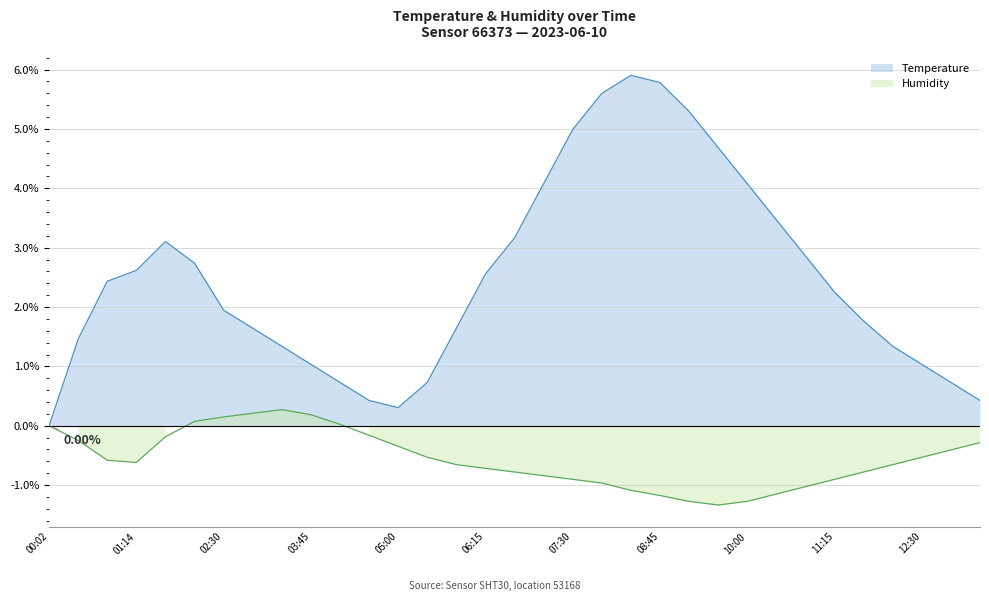

What is the difference between the maximum and minimum values in the temperature series?

5.9